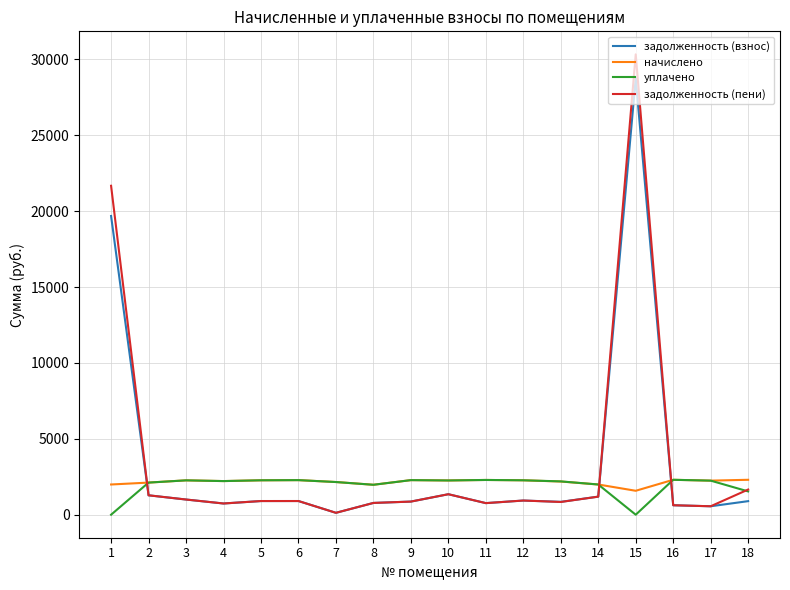

How many lines are shown in the chart?

4